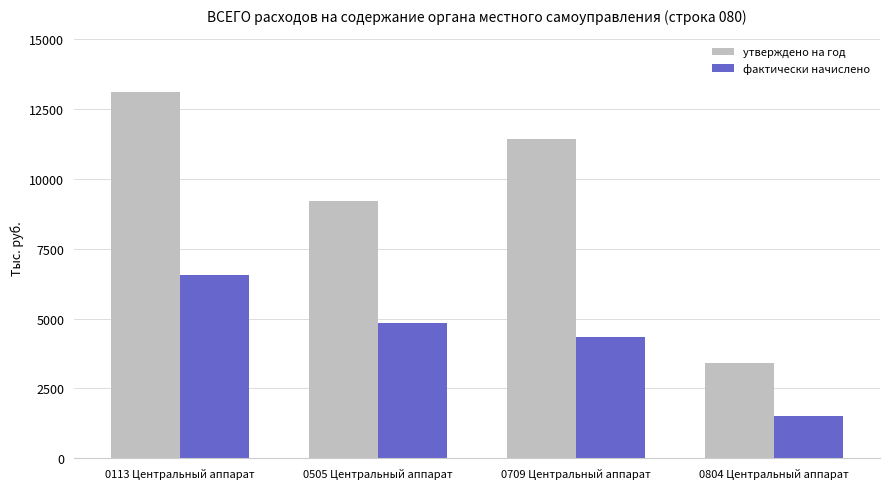

Which label corresponds to the largest value in the chart?

0113 Центральный аппарат